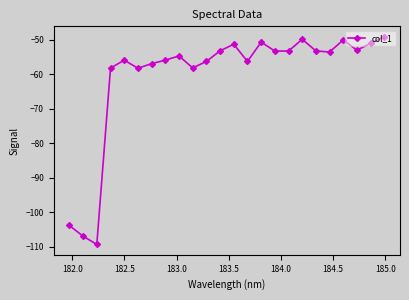

What is the minimum value shown in the chart?

-109.4